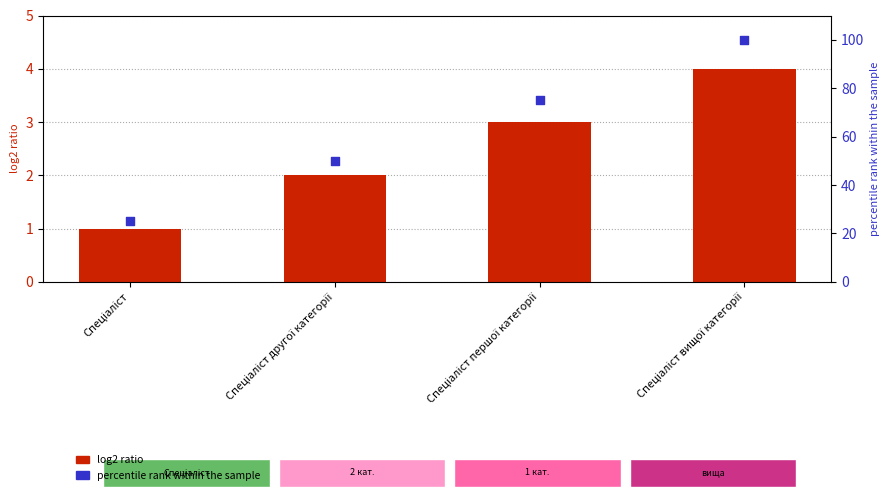

Which series contains the lowest Y value?

Ідентифікатор